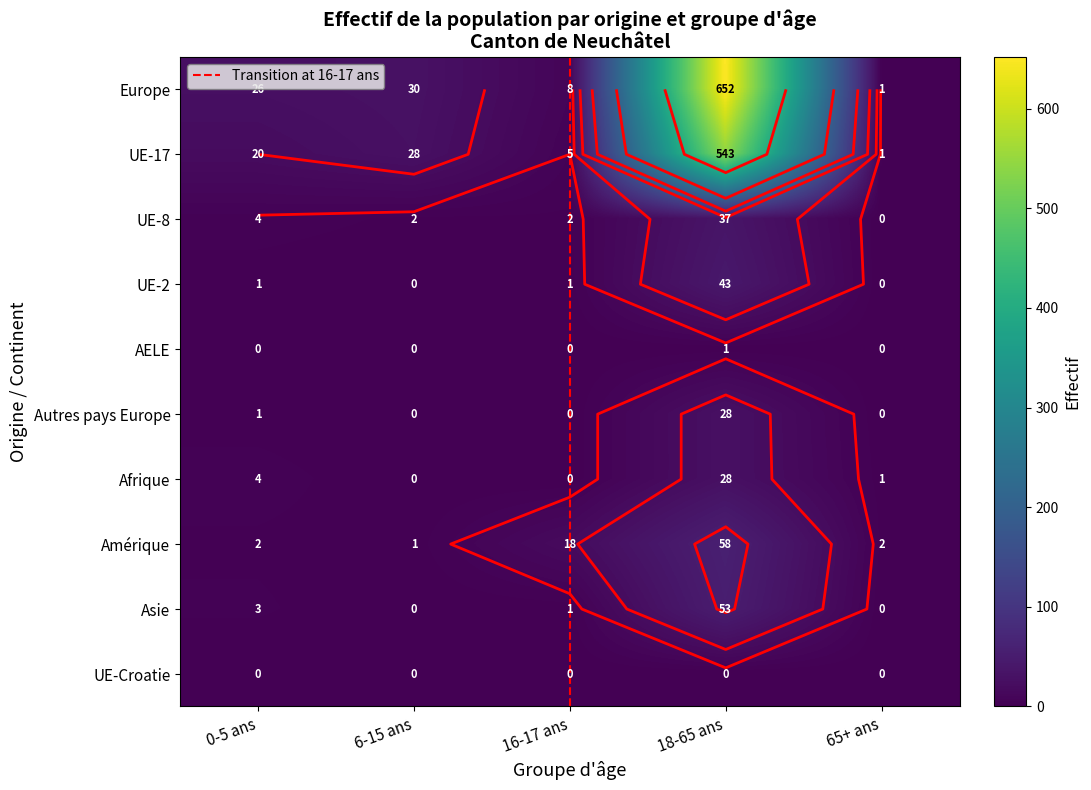

At how many categories does at least one series exceed 258?

1